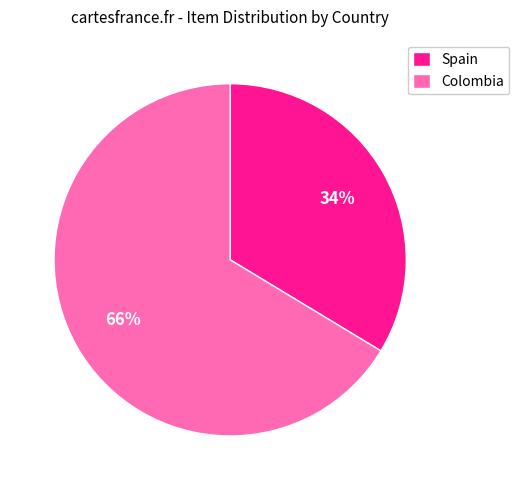

What is the largest slice in the pie chart?

Colombia